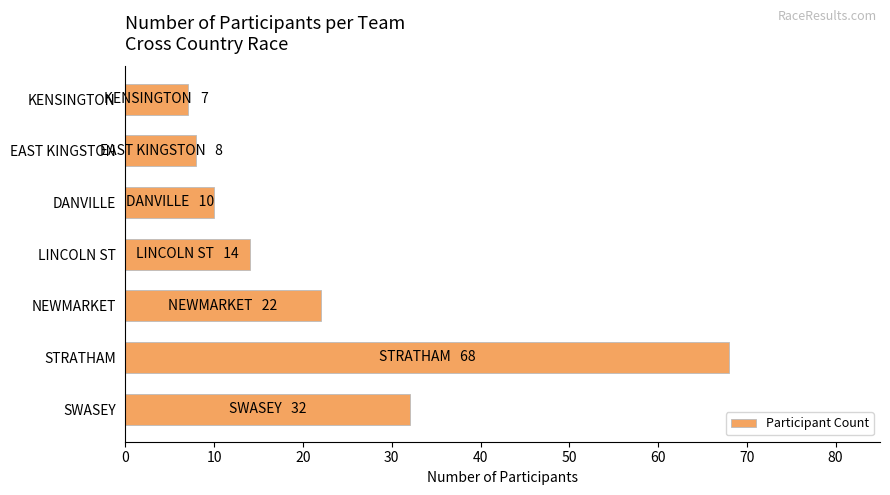

Is it true that the value at EAST KINGSTON is 14?

False